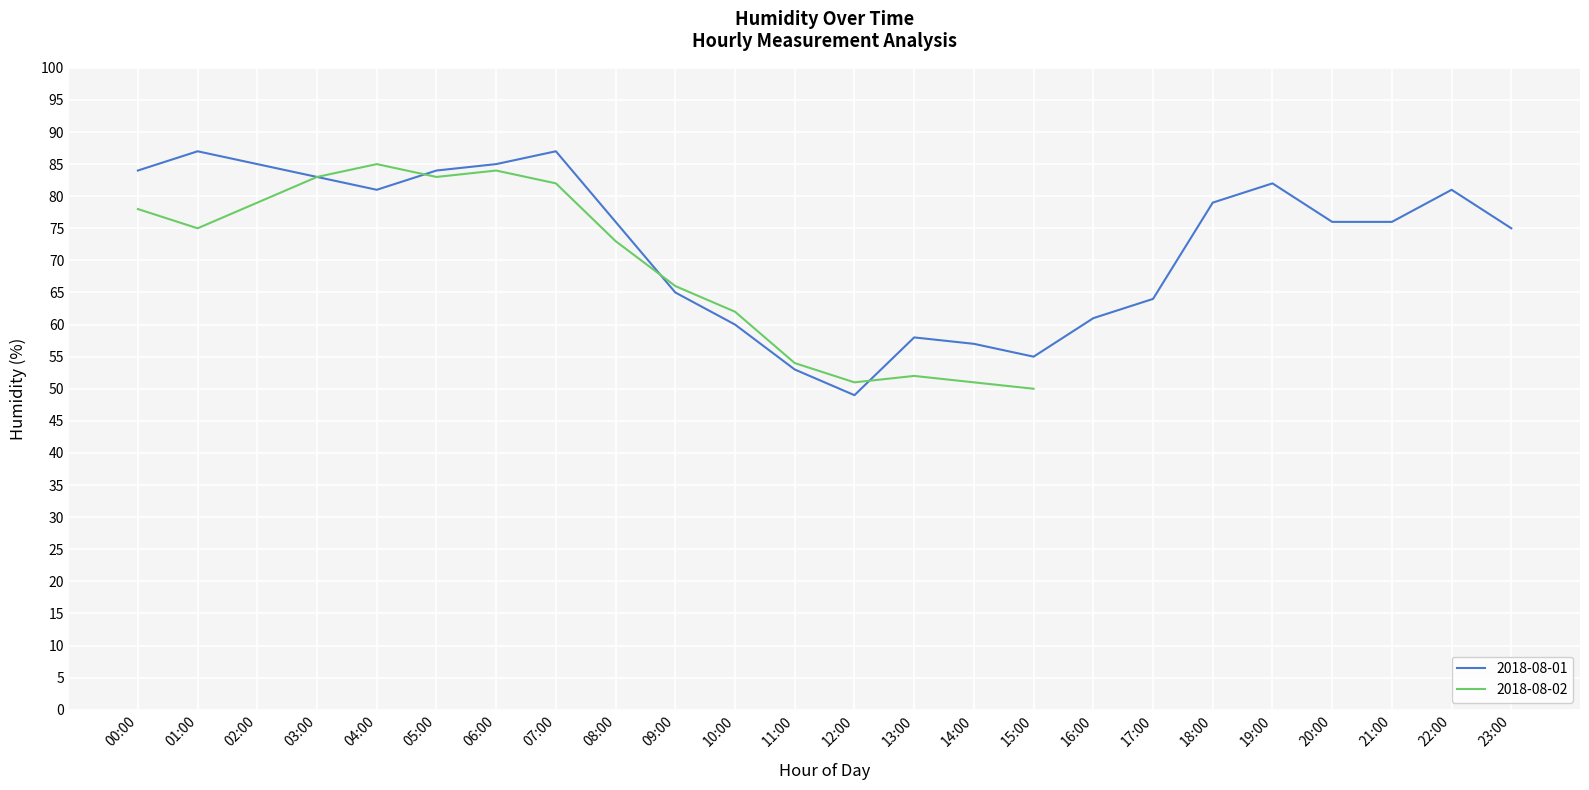

What is the difference between the values at 18:00 and 01:00?

8